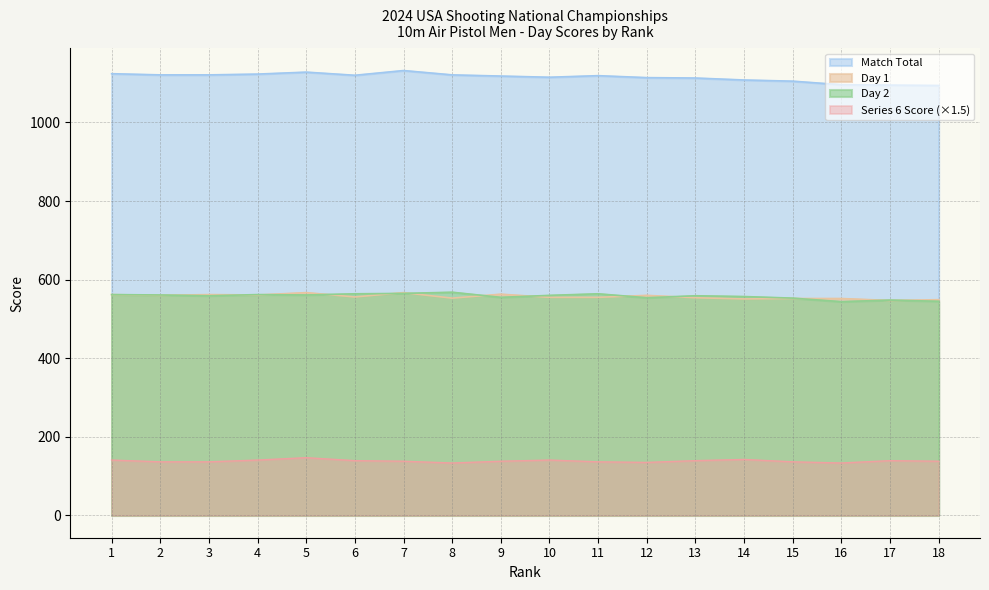

At which category is the sum across all series the highest?

5